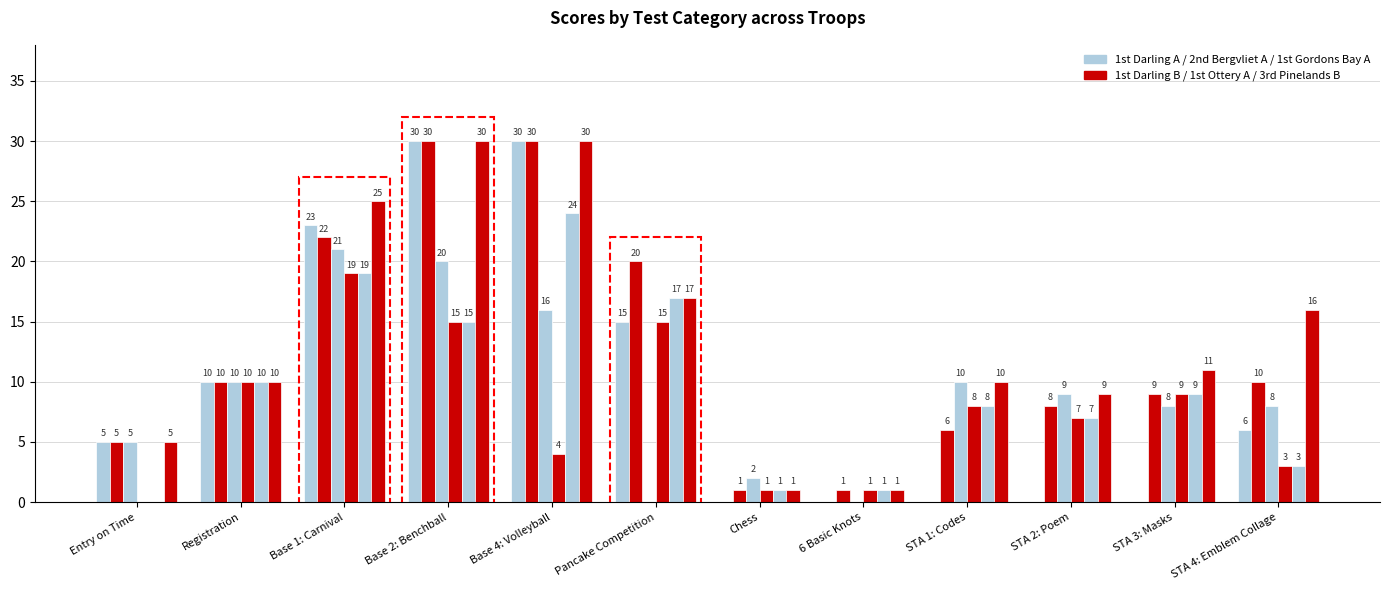

Which label corresponds to the largest value in the chart?

Base 2: Benchball